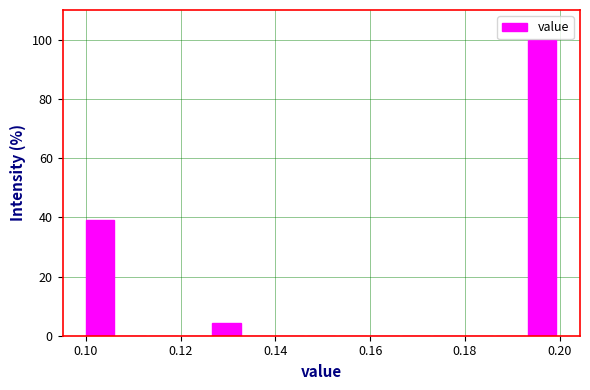

Read against the x-axis, roughly where is the centre of the tallest bar?

0.196